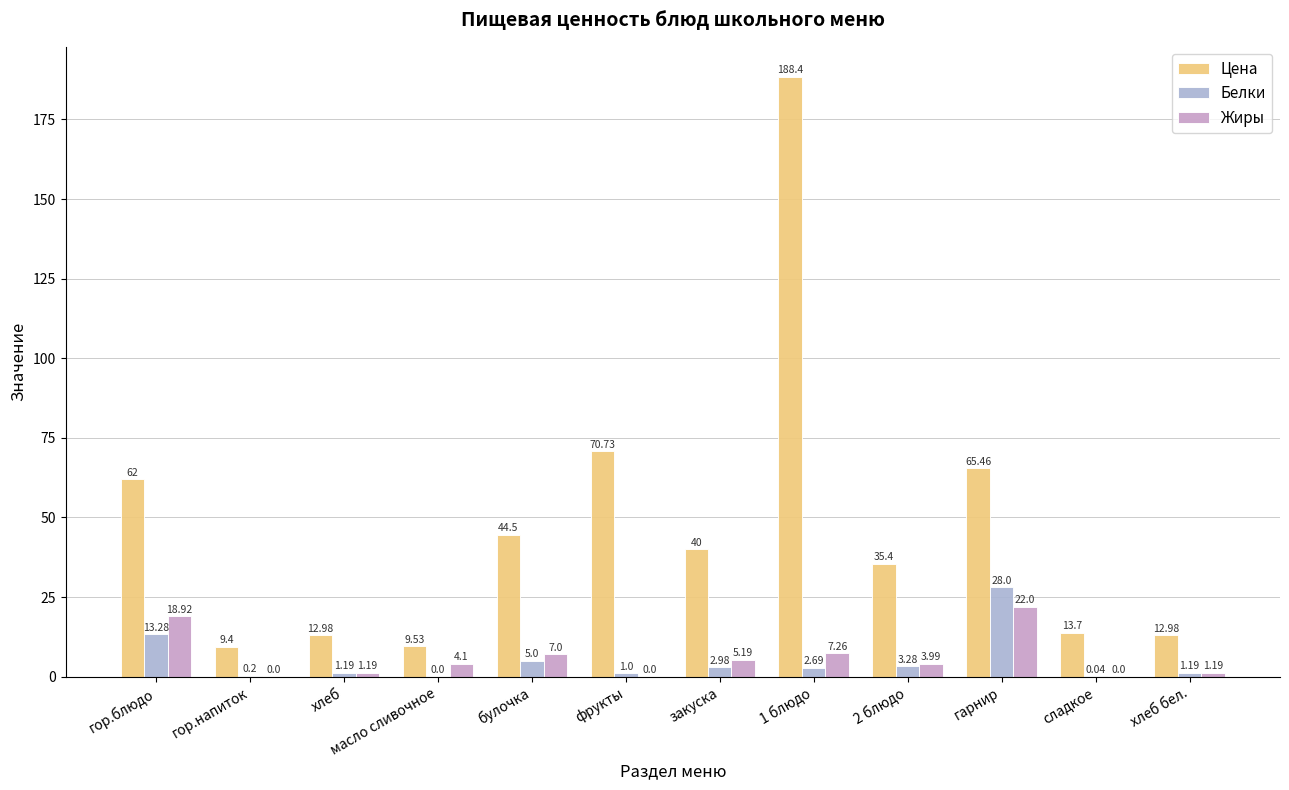

At which category is the sum across all series the highest?

1 блюдо